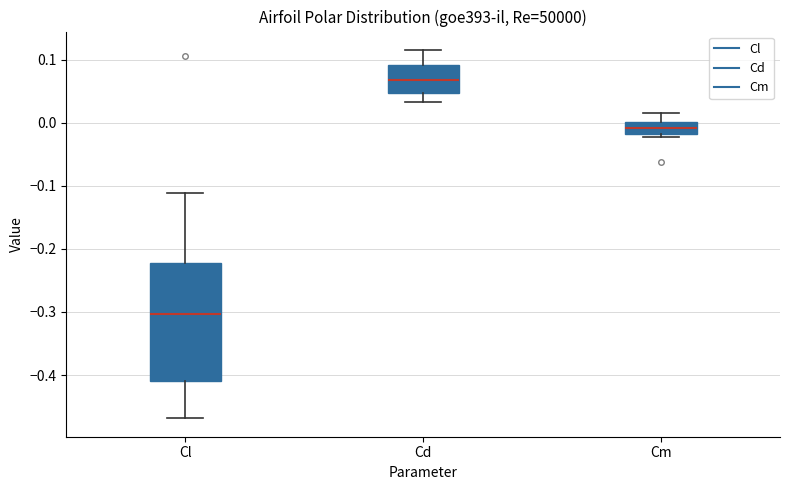

Which box is the tallest, from its lower edge to its upper edge?

Cl